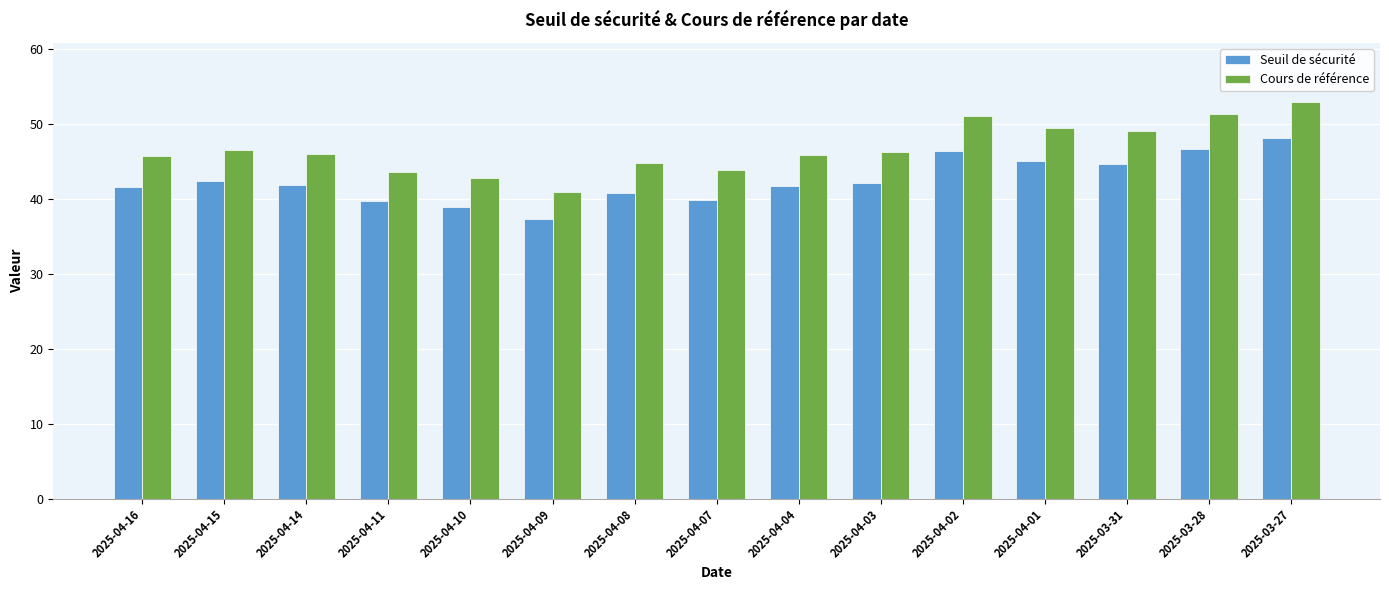

What is the sum of all Cours de référence values?

699.5